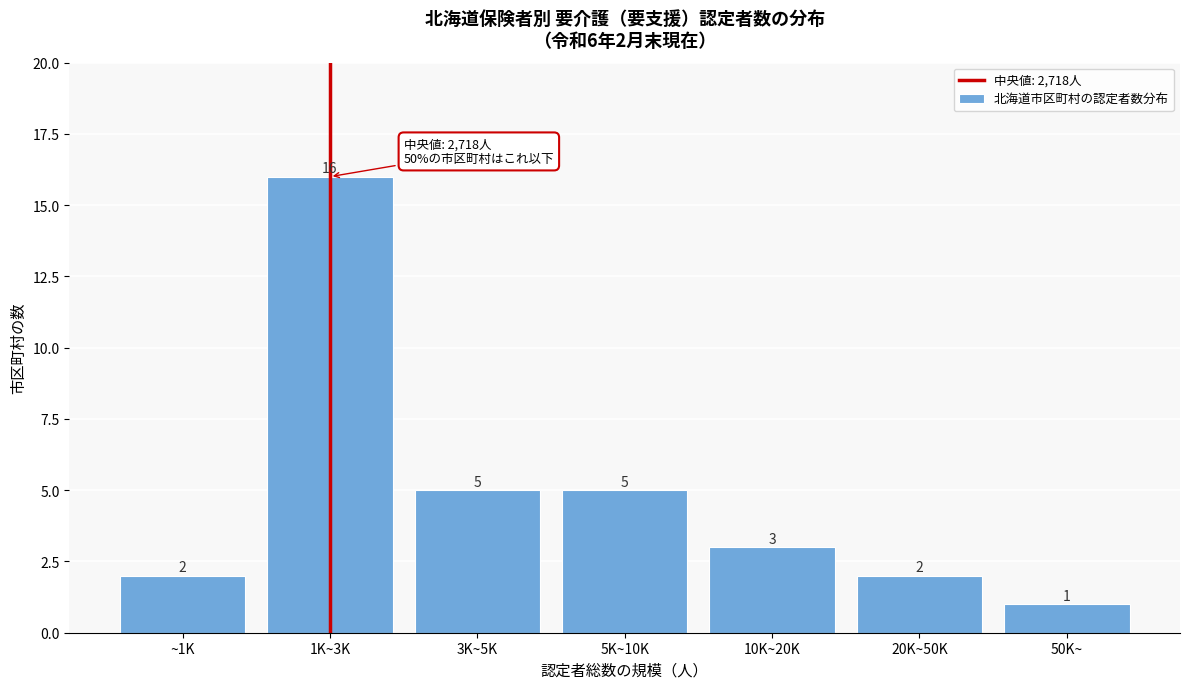

Reading left to right, what are all the values shown in this chart?

2	16	5	5	3	2	1